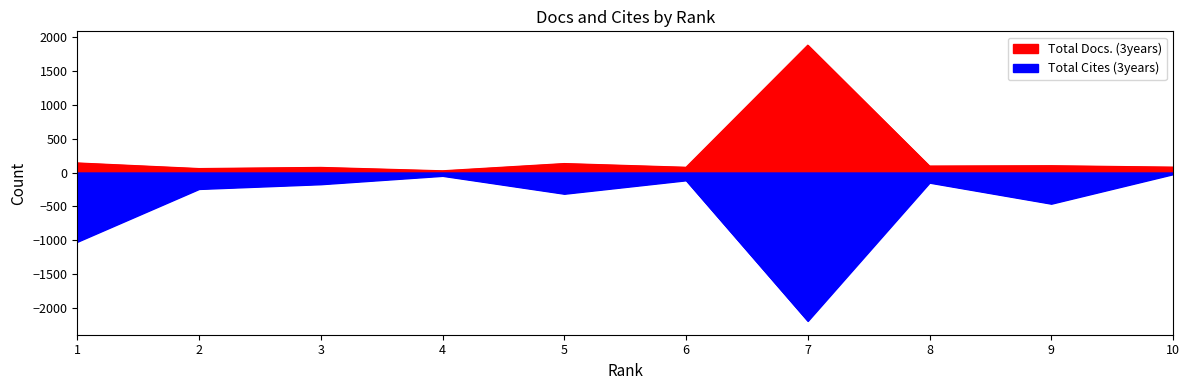

What is the minimum value for Total Docs. (3years)?

26